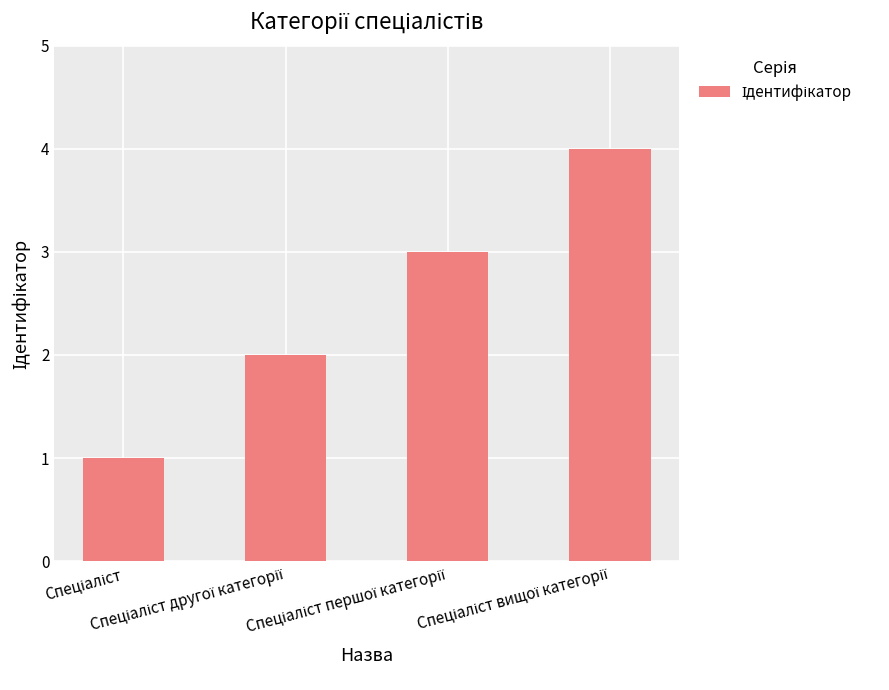

What is the sum of all values?

10